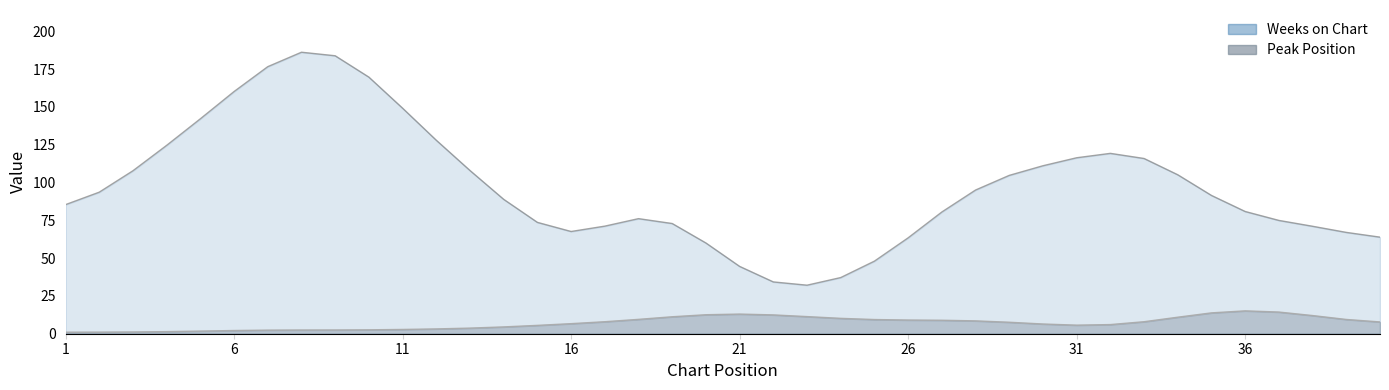

Which series has the largest total across all categories?

Weeks on Chart